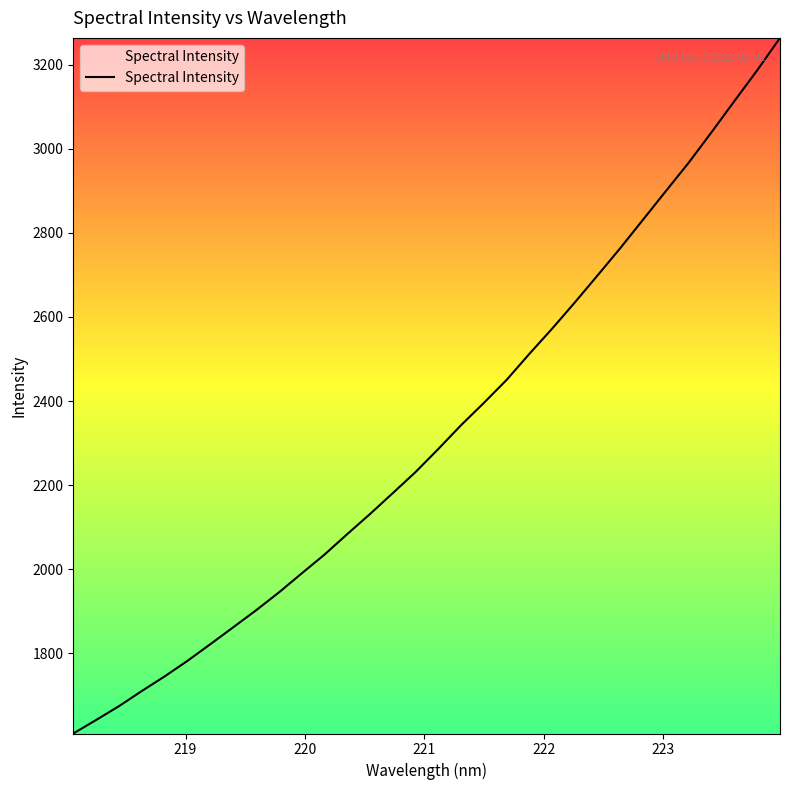

What is the greatest value displayed?

3263.4